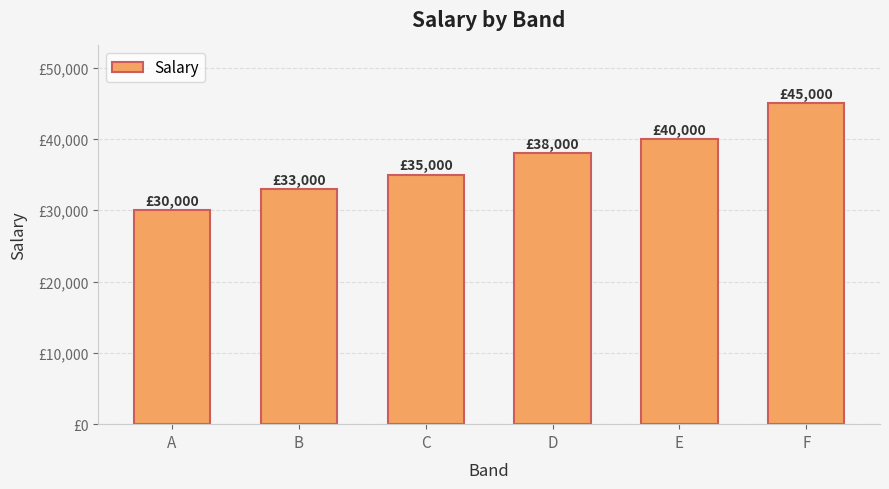

At which label does the data first exceed 38000?

E